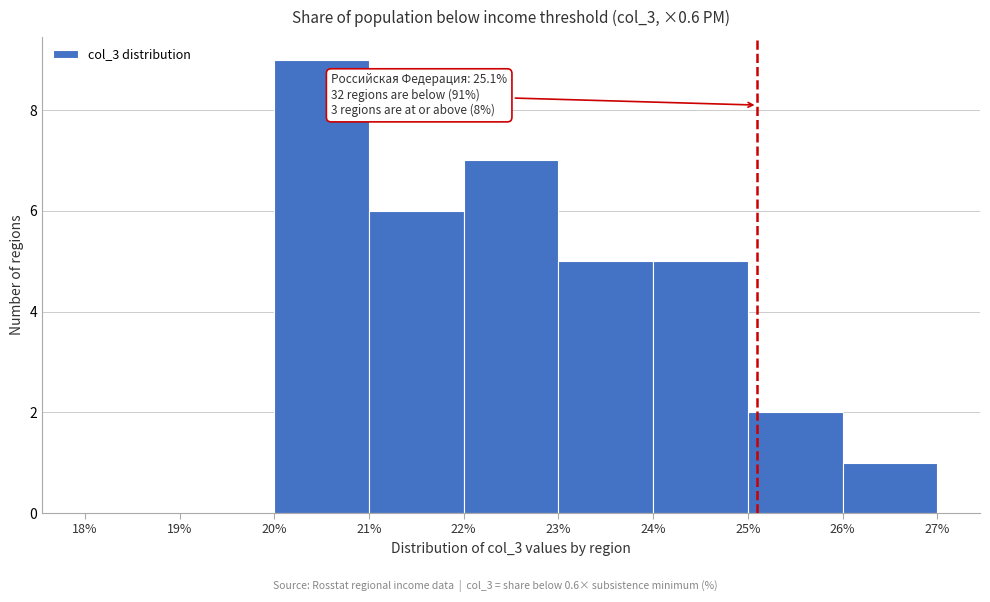

Which range on the x-axis has the tallest bar?

20% to 21%